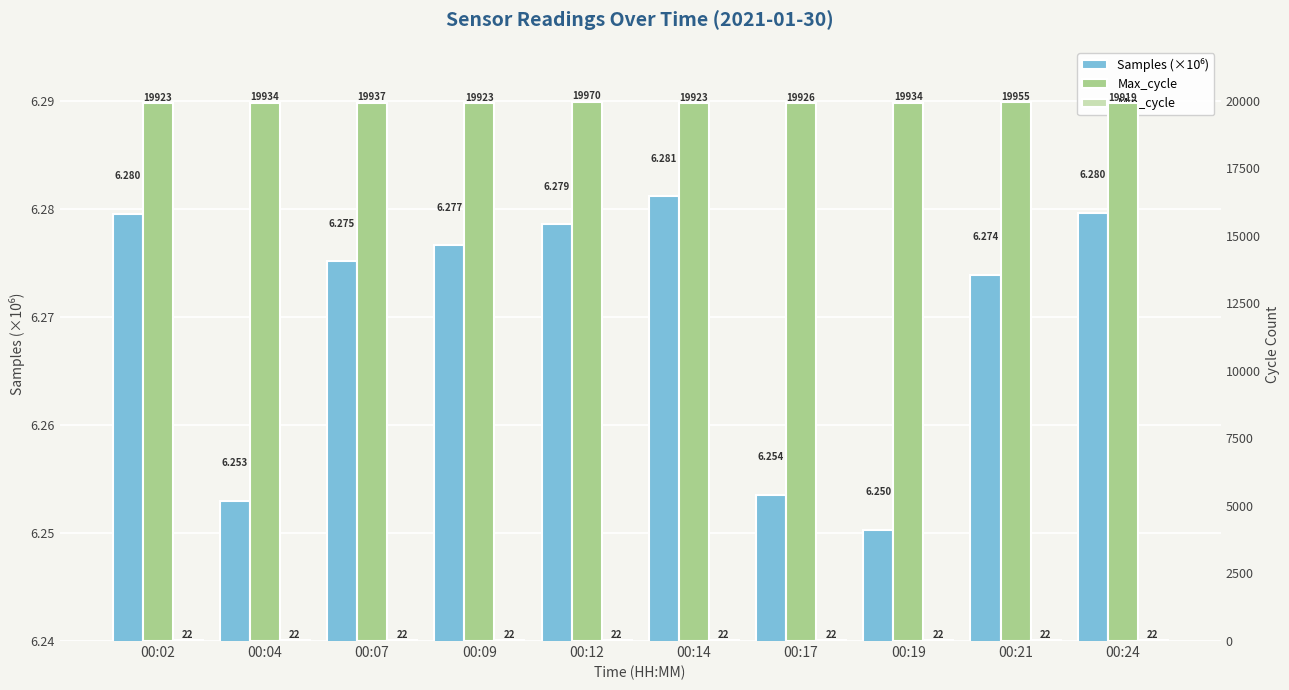

Count the number of data series in this chart.

3